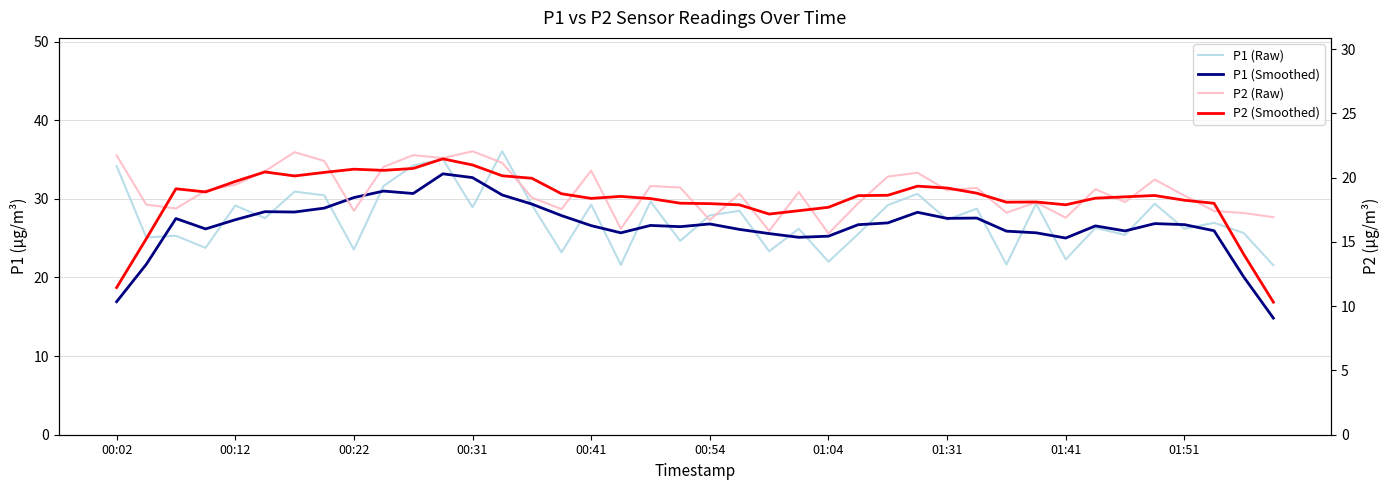

True or false: P1 (Smoothed) has a value of 27.5 at 01:31.

True